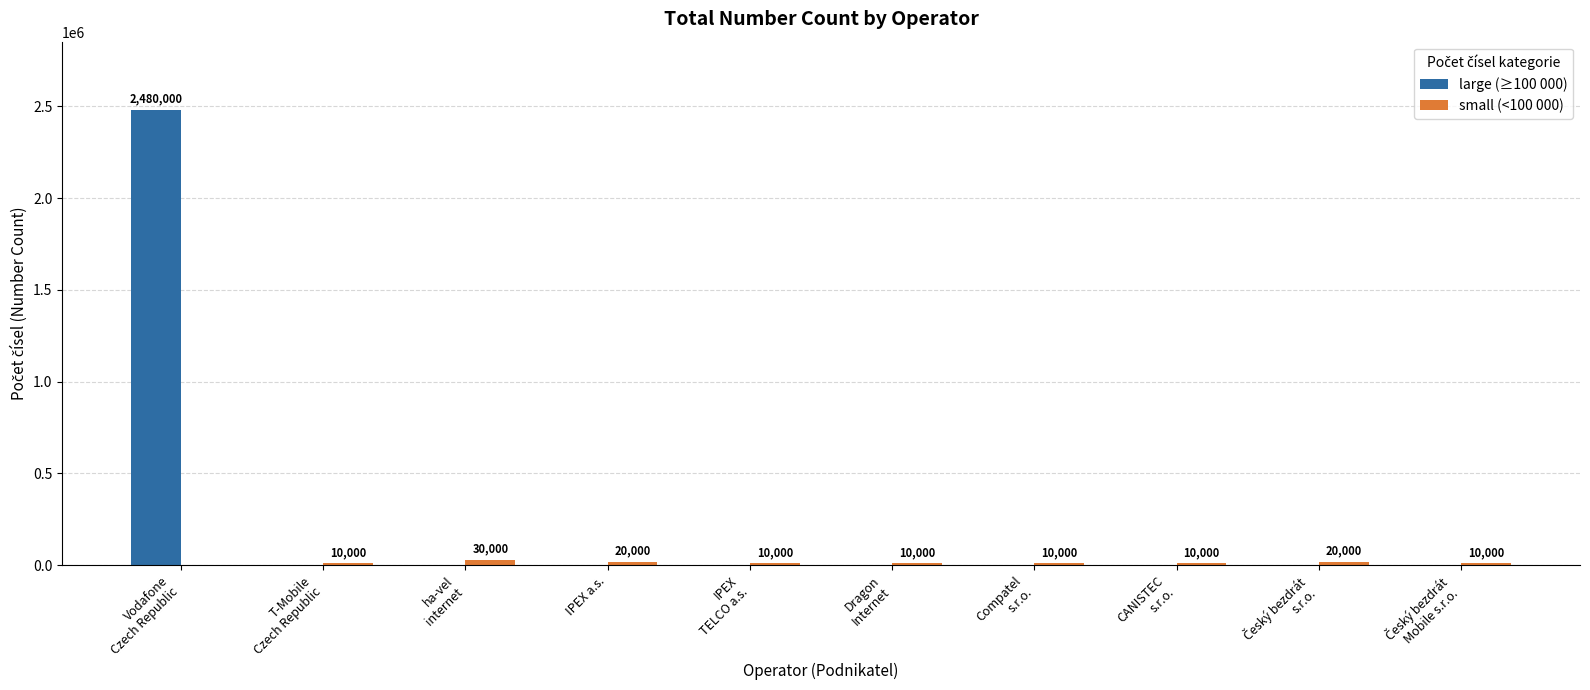

Is it true that large (≥100 000) equals 0 at Dragon
Internet?

True